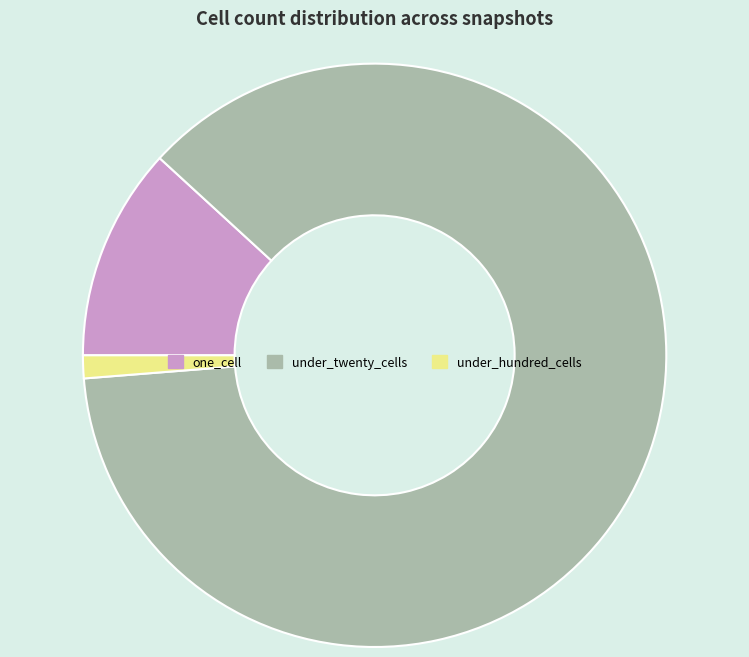

Rank the categories by value from highest to lowest.

under_twenty_cells, one_cell, under_hundred_cells